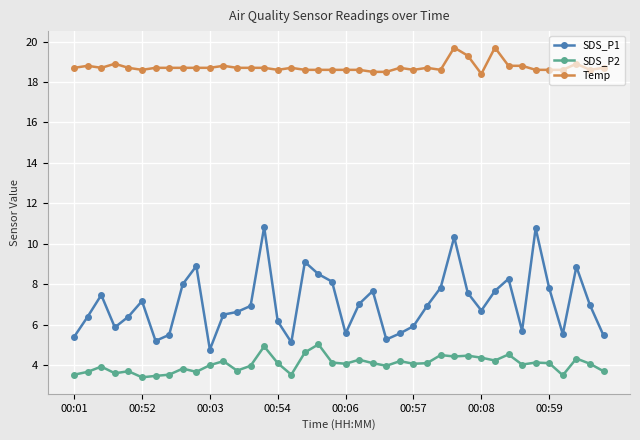

What is the maximum value shown in the chart?

19.7